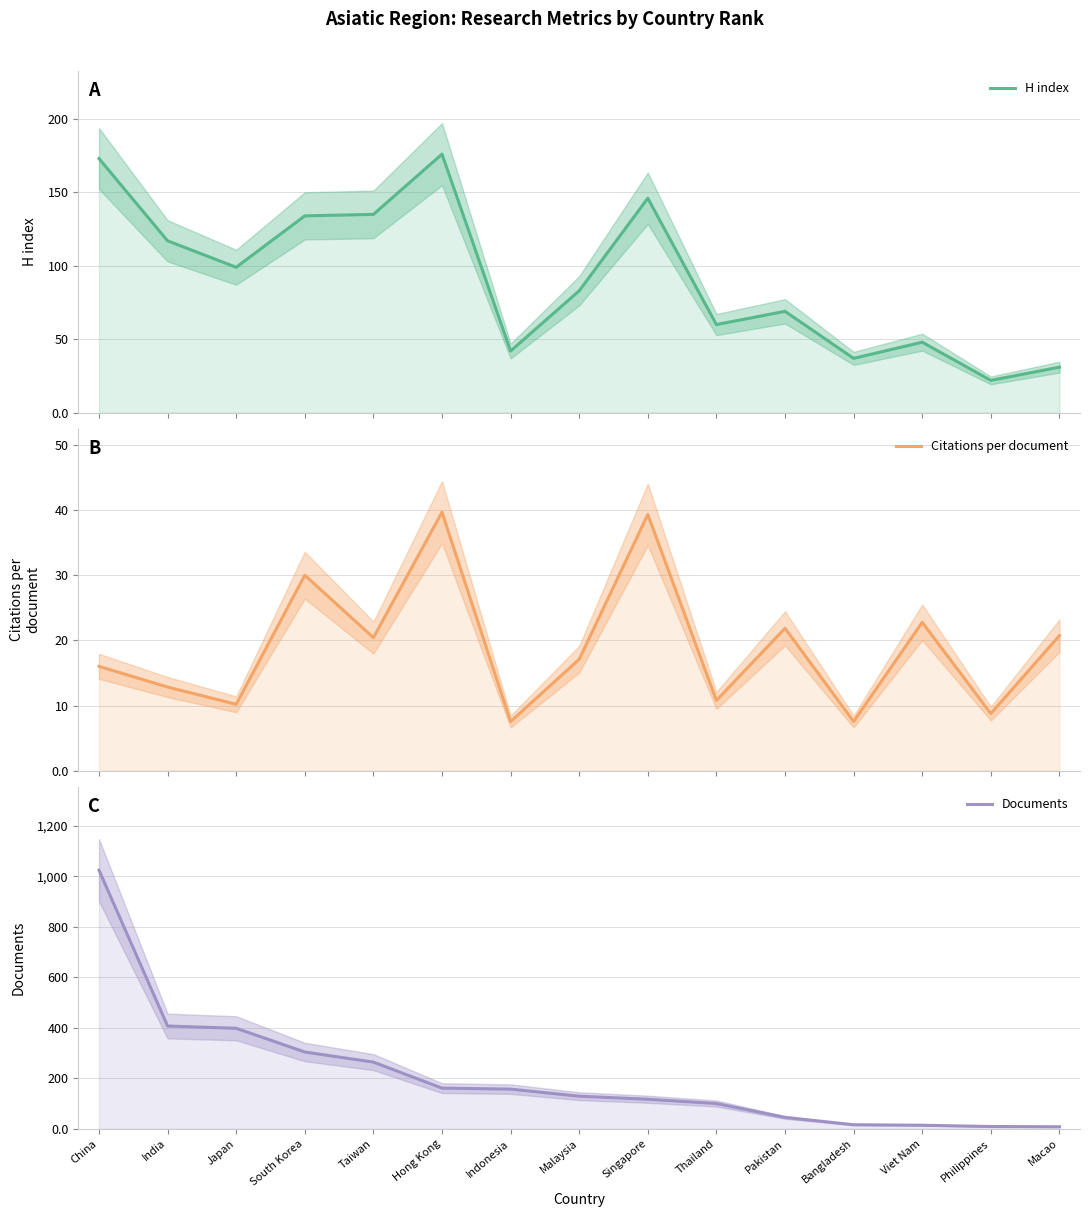

Reading left to right, transcribe all the data shown in this chart.

H index: China=173.0	India=117.0	Japan=99.0	South Korea=134.0	Taiwan=135.0	Hong Kong=176.0	Indonesia=42.0	Malaysia=83.0	Singapore=146.0	Thailand=60.0	Pakistan=69.0	Bangladesh=37.0	Viet Nam=48.0	Philippines=22.0	Macao=31.0
Citations per document: China=16.0	India=12.8	Japan=10.2	South Korea=30.0	Taiwan=20.4	Hong Kong=39.7	Indonesia=7.5	Malaysia=17.1	Singapore=39.4	Thailand=10.8	Pakistan=21.9	Bangladesh=7.6	Viet Nam=22.8	Philippines=8.8	Macao=20.8
Documents: China=1024.0	India=407.0	Japan=398.0	South Korea=304.0	Taiwan=264.0	Hong Kong=161.0	Indonesia=157.0	Malaysia=129.0	Singapore=117.0	Thailand=100.0	Pakistan=45.0	Bangladesh=16.0	Viet Nam=14.0	Philippines=9.0	Macao=8.0